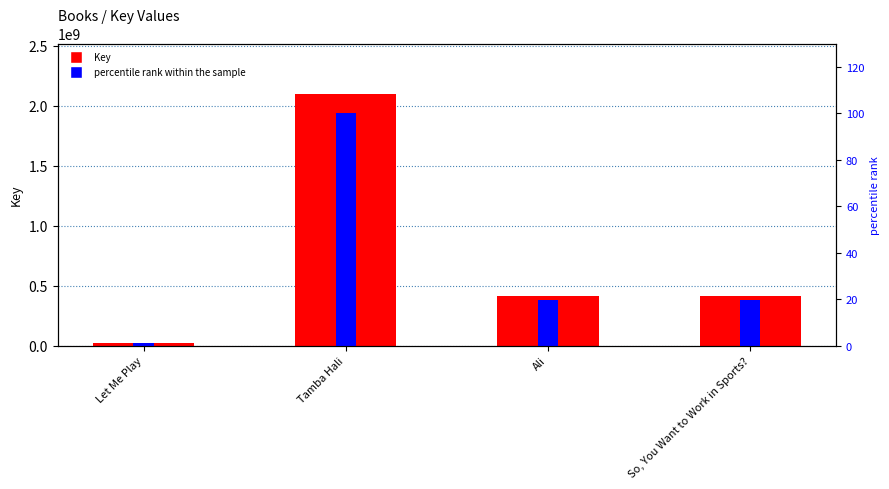

Reading right to left, extract all data points from this chart.

Key: 411649243.0	414339473.0	2100092838.0	19626324.0
percentile rank within the sample: 19.6	19.7	100.0	0.9